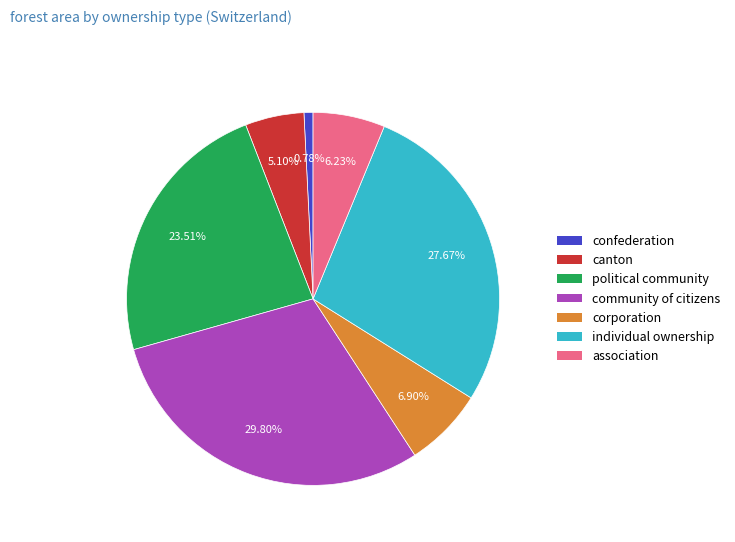

To the nearest percent, what is the difference between the confederation and community of citizens slice percentages?

29%